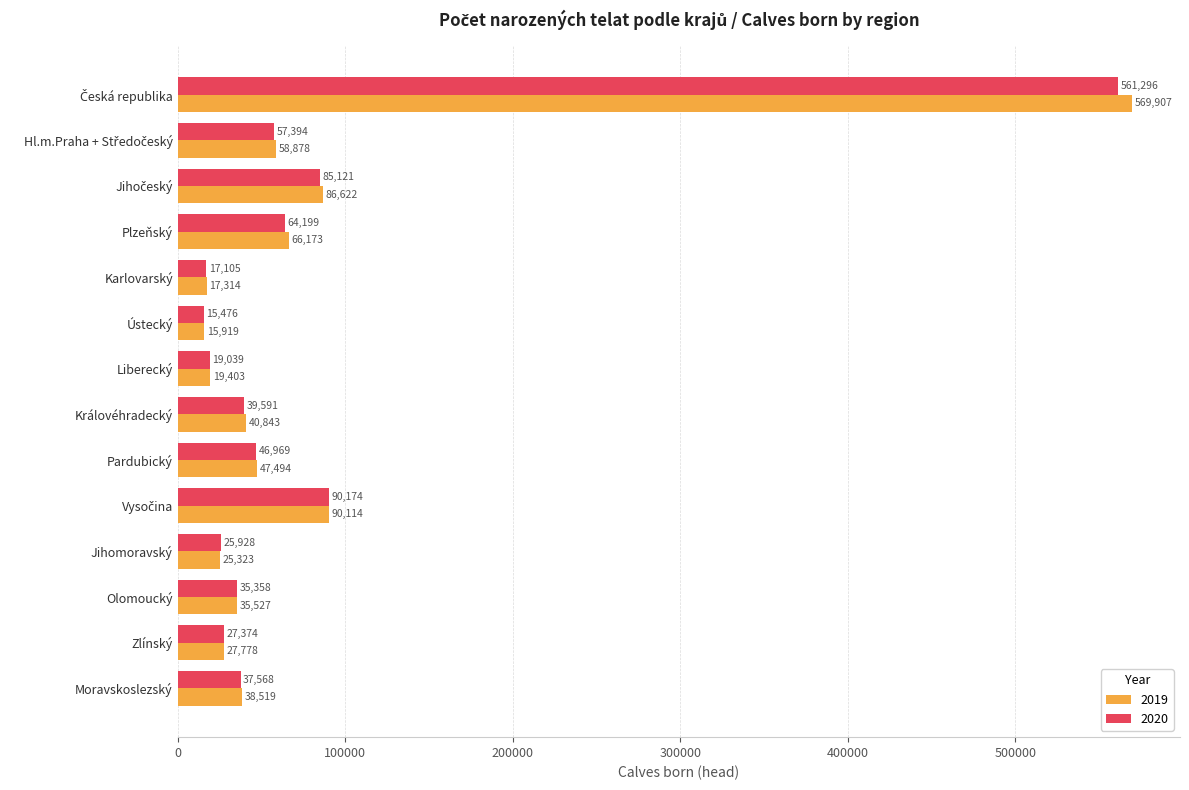

At how many categories does at least one series exceed 193587?

1